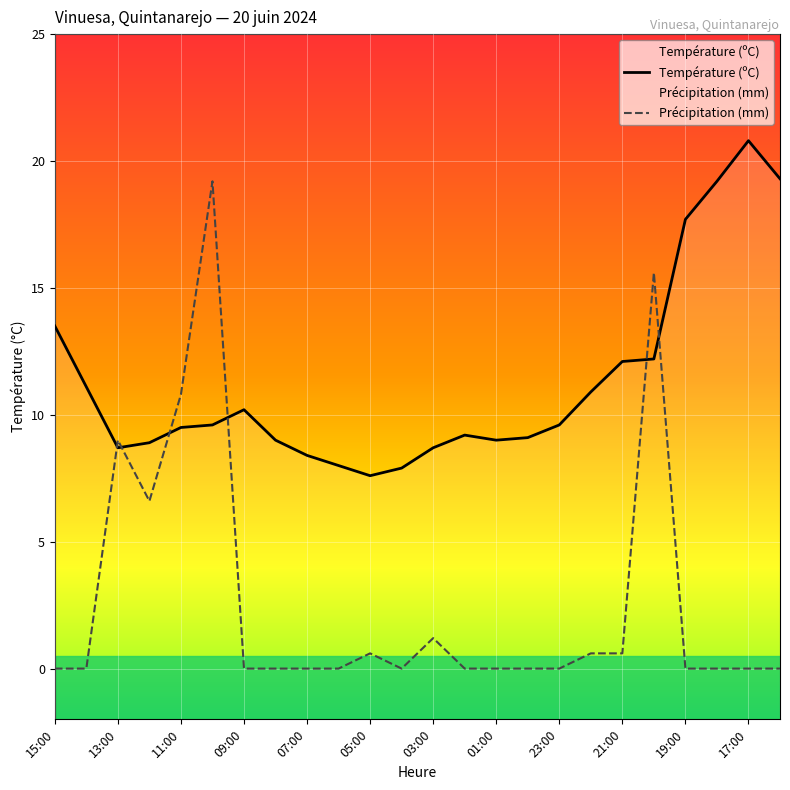

Rank the series by their maximum value, from highest to lowest.

Température (ºC), Précipitation (mm)